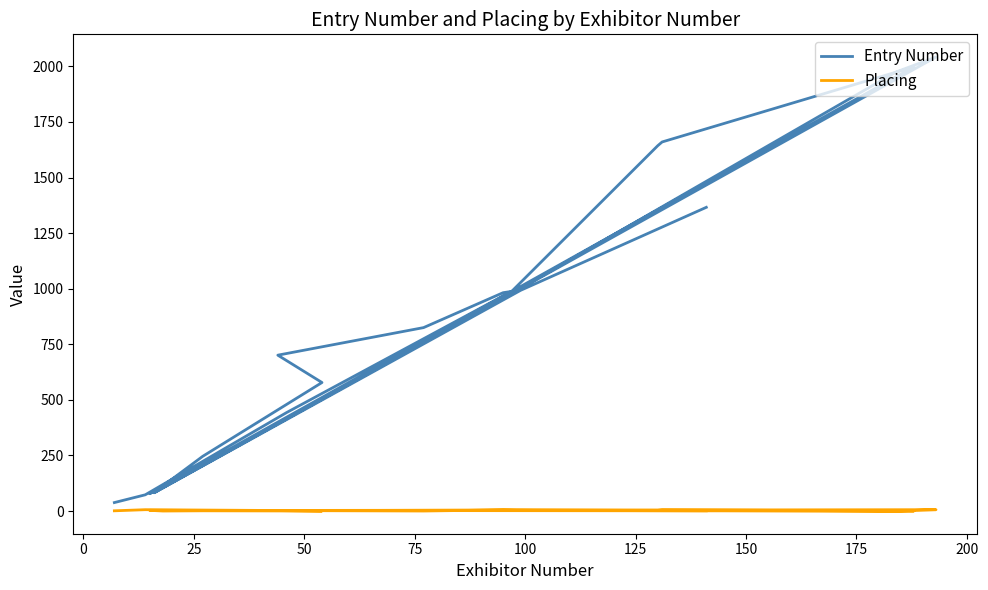

Does the chart have visible grid lines?

No